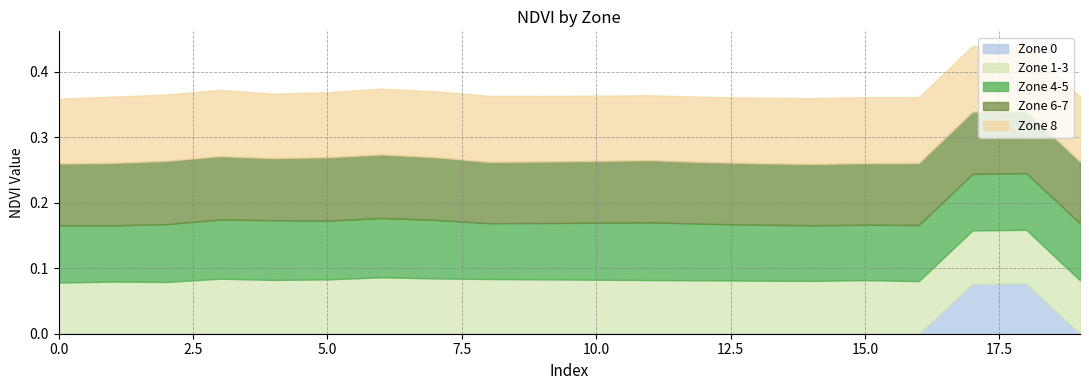

The value of Zone 8 at 10 is 0.1. True or false?

True